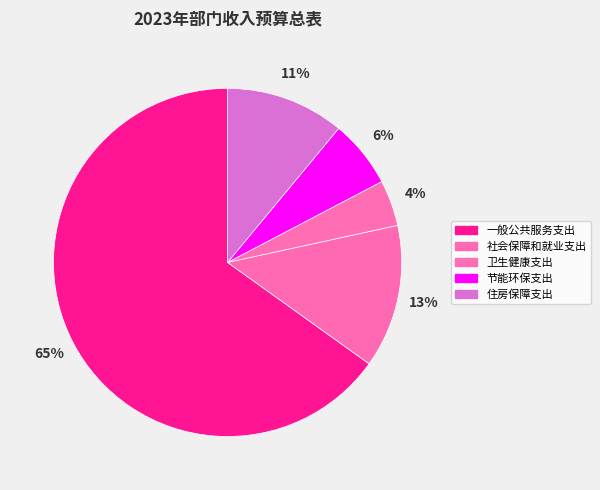

Does 节能环保支出 represent more than half of the total?

No